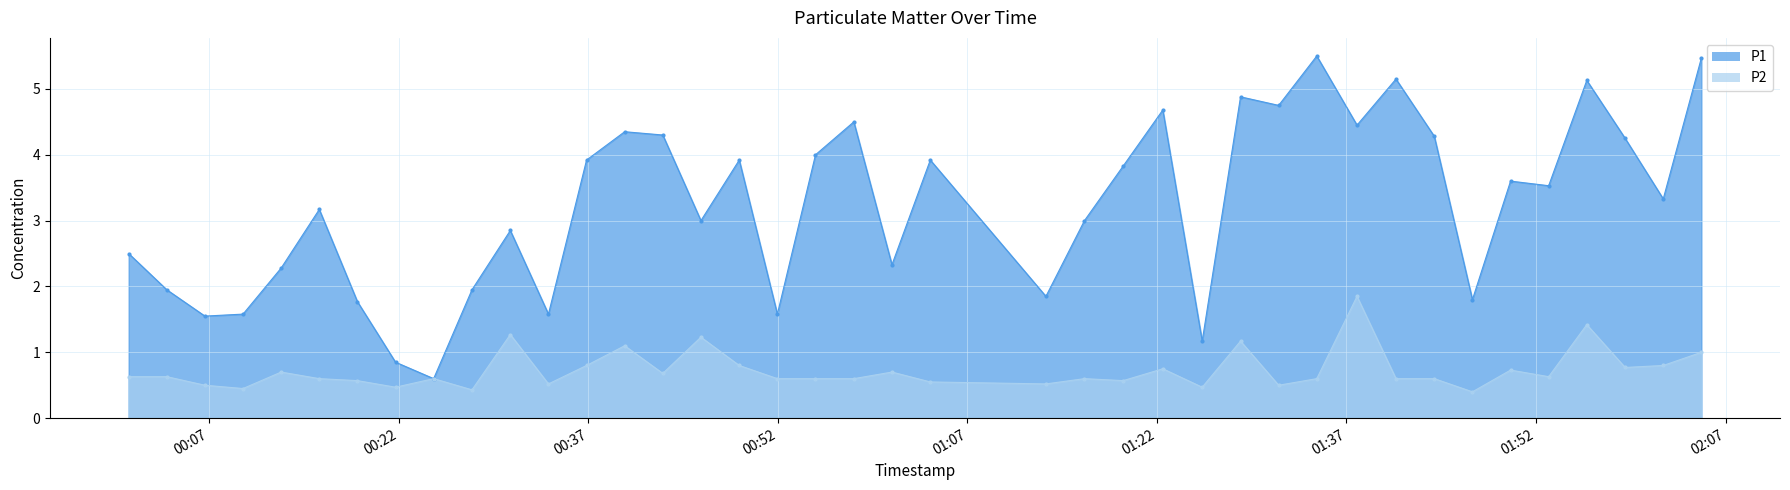

Is the value of P2 at 2023-08-08T01:13:13 greater than the value of P1 at 2023-08-08T01:34:39?

No